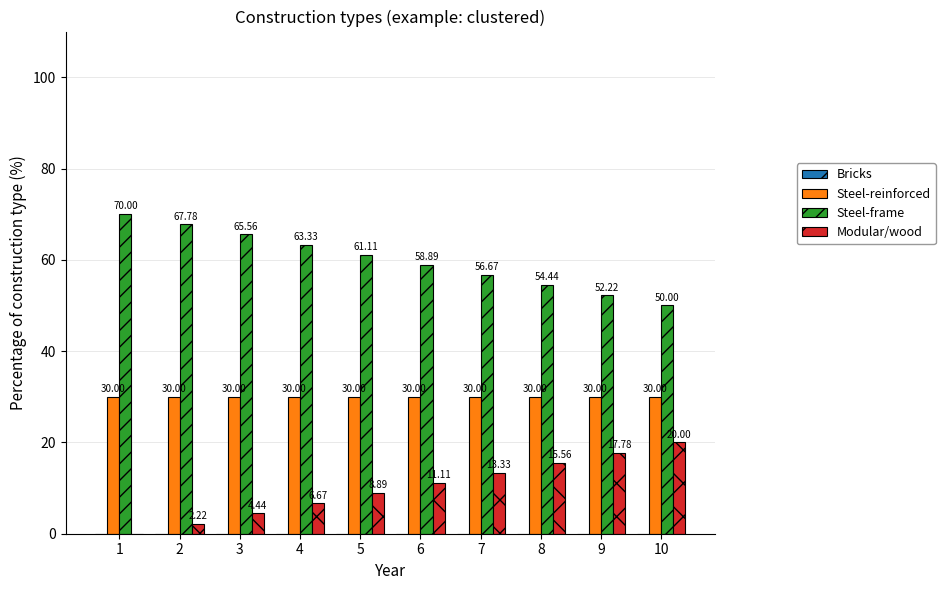

Which series has the largest total across all categories?

Steel-frame